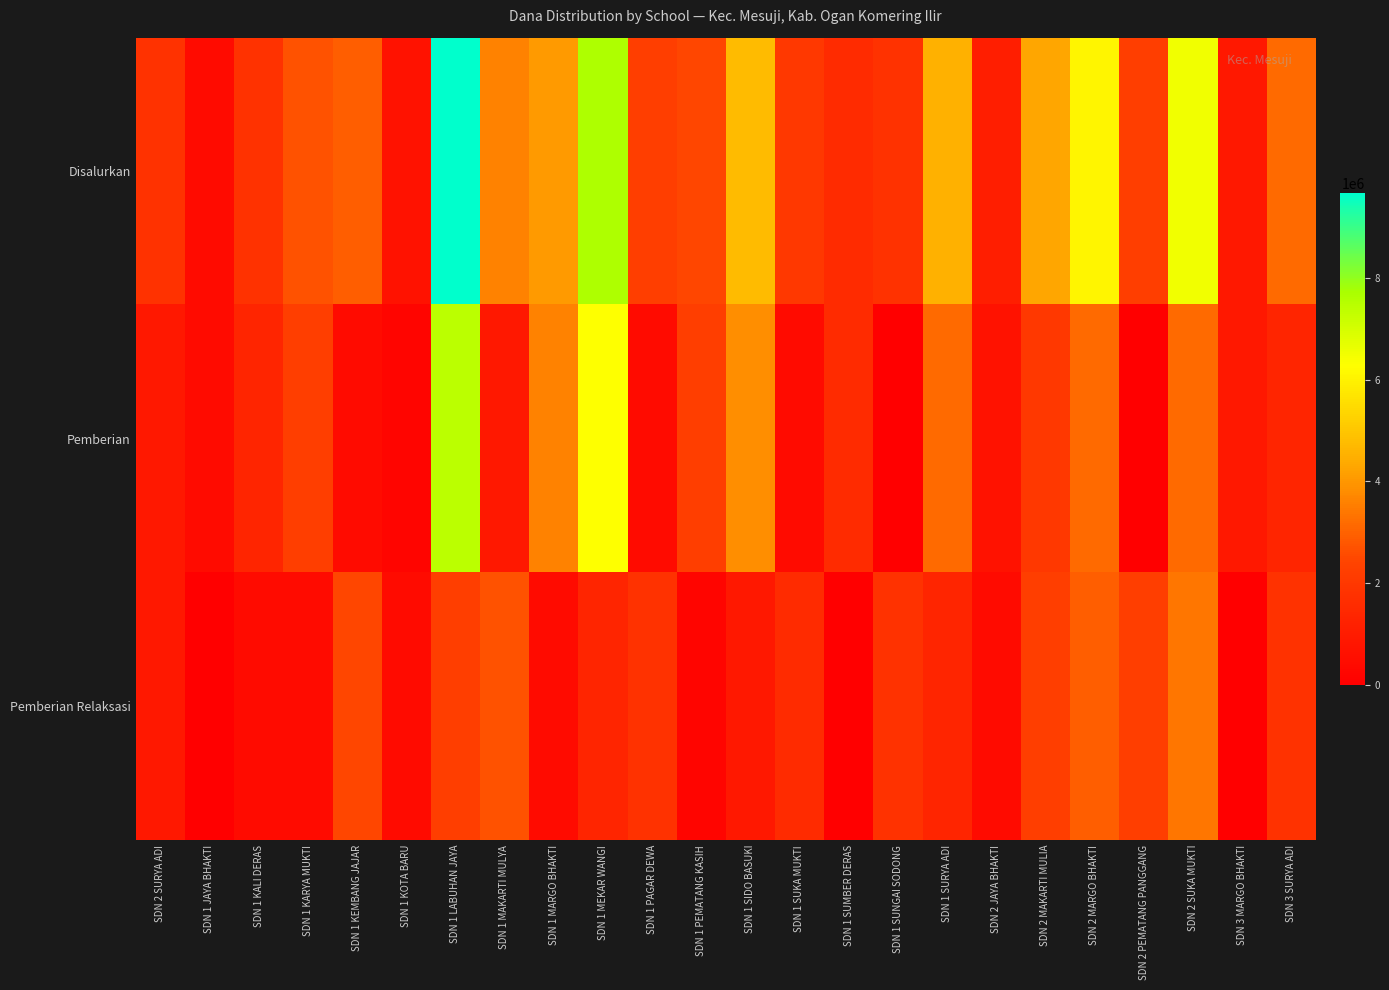

What is the spread (max minus min) of values at SDN 2 SURYA ADI?

900000